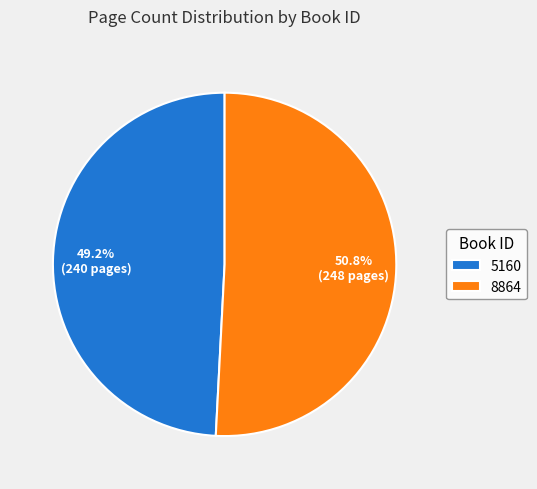

Count the number of slices in the pie.

2